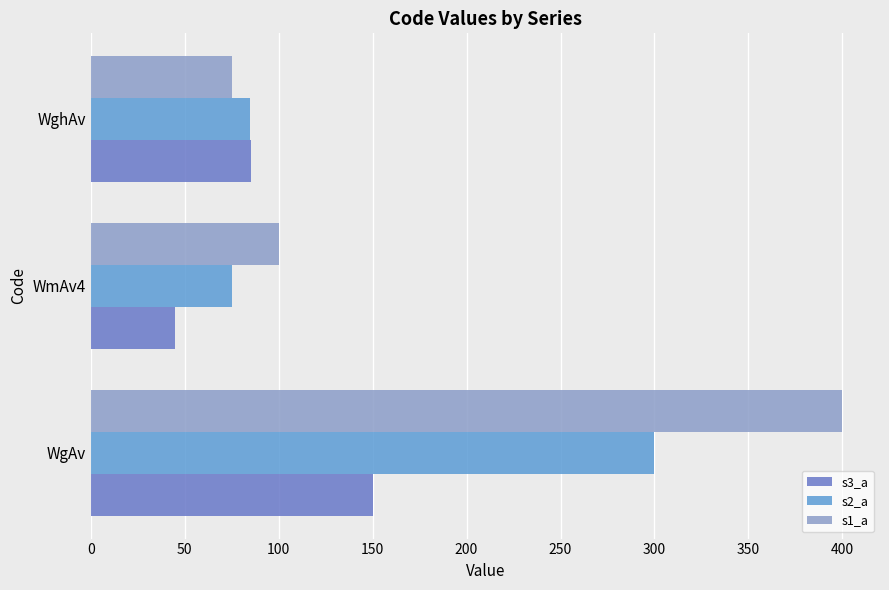

List the labels in order of s2_a value, smallest first.

WmAv4, WghAv, WgAv